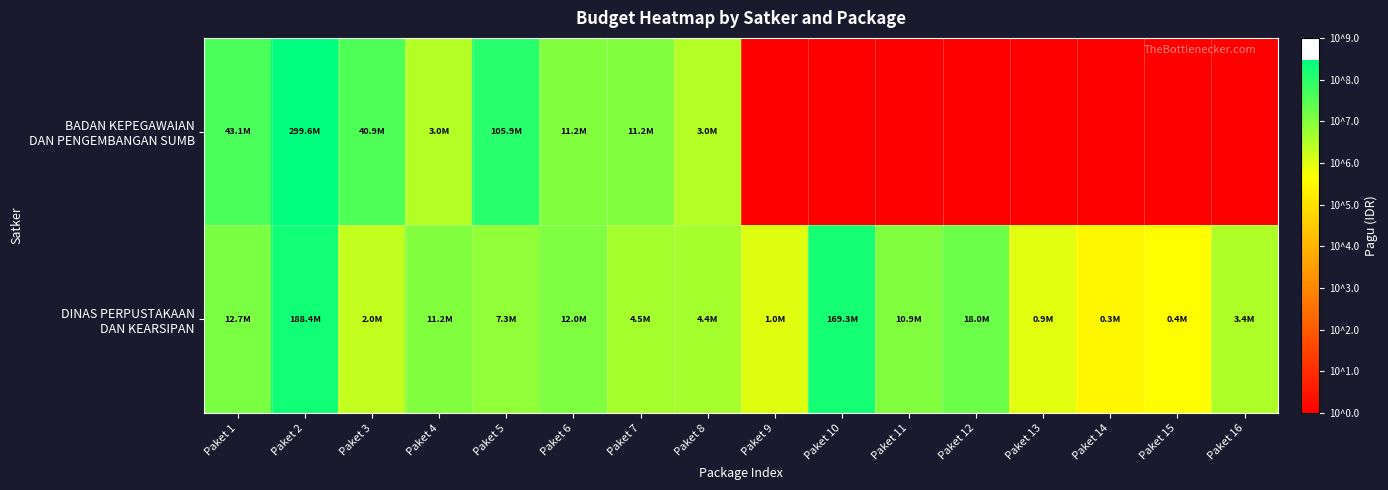

List the series in order of their overall mean, lowest first.

BADAN KEPEGAWAIAN DAN PENGEMBANGAN SUMB, DINAS PERPUSTAKAAN DAN KEARSIPAN